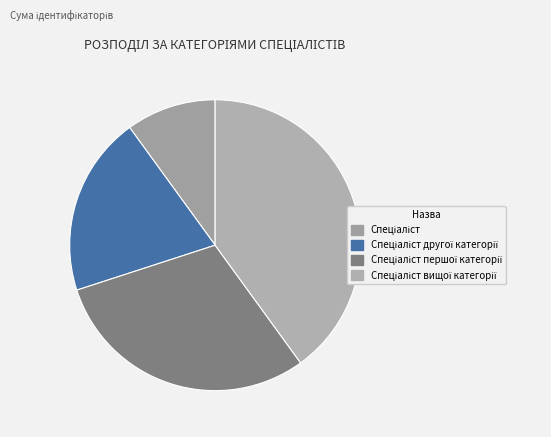

Does Спеціаліст другої категорії represent more than half of the total?

No